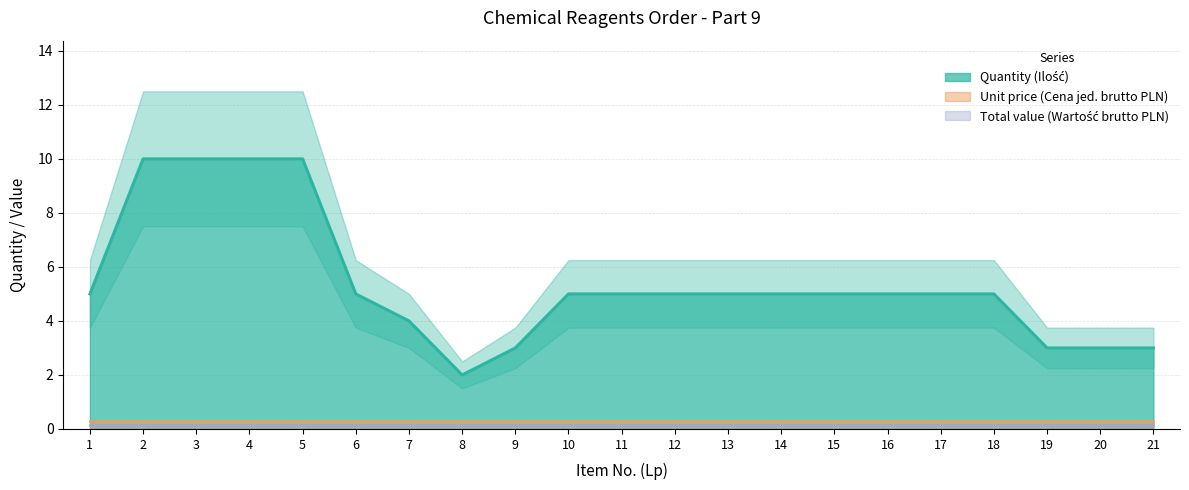

What is the difference between the highest and lowest values at 11?

5